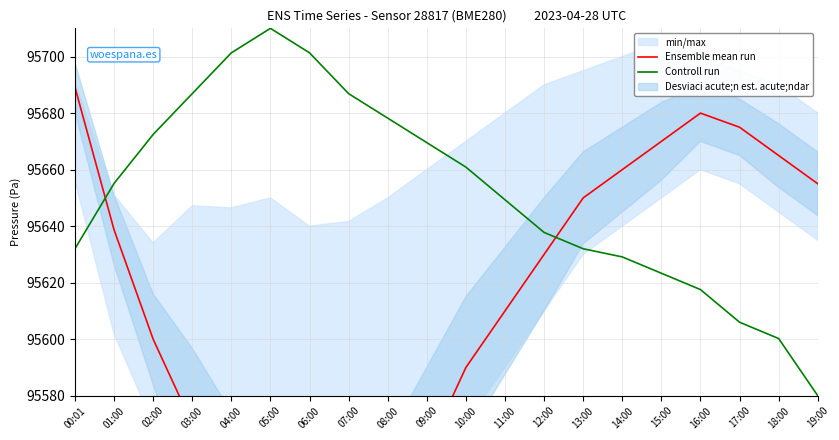

What is the label of the 10th point from the left?

09:00